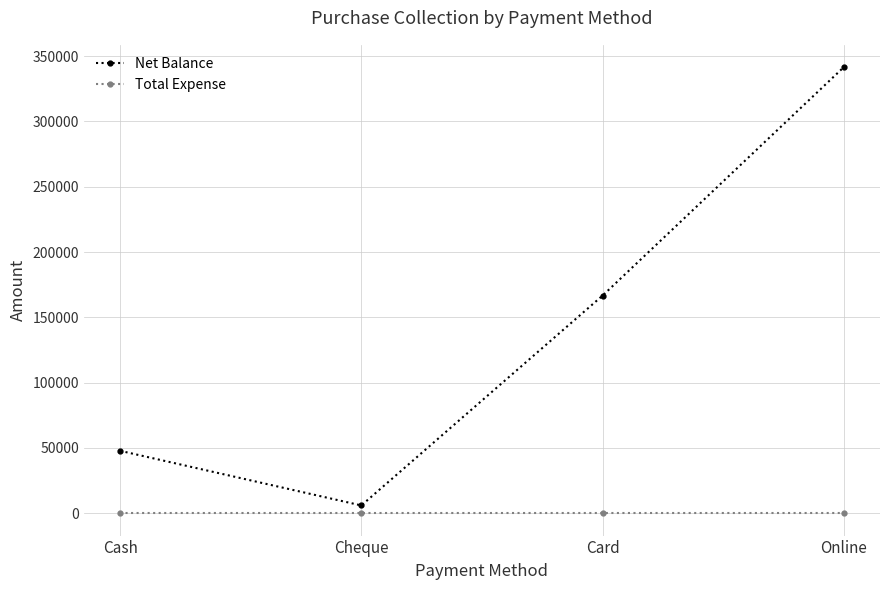

What is the sum of all Net Balance values?

562045